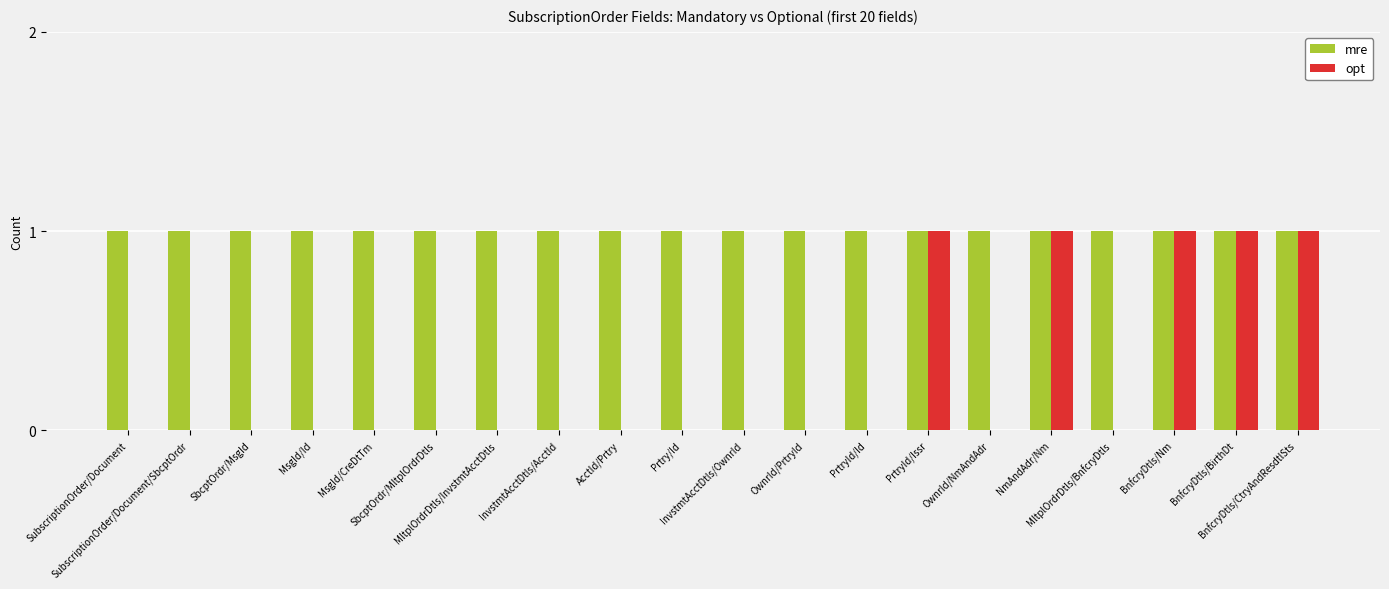

Count the opt values in the range 0 to 1.

20